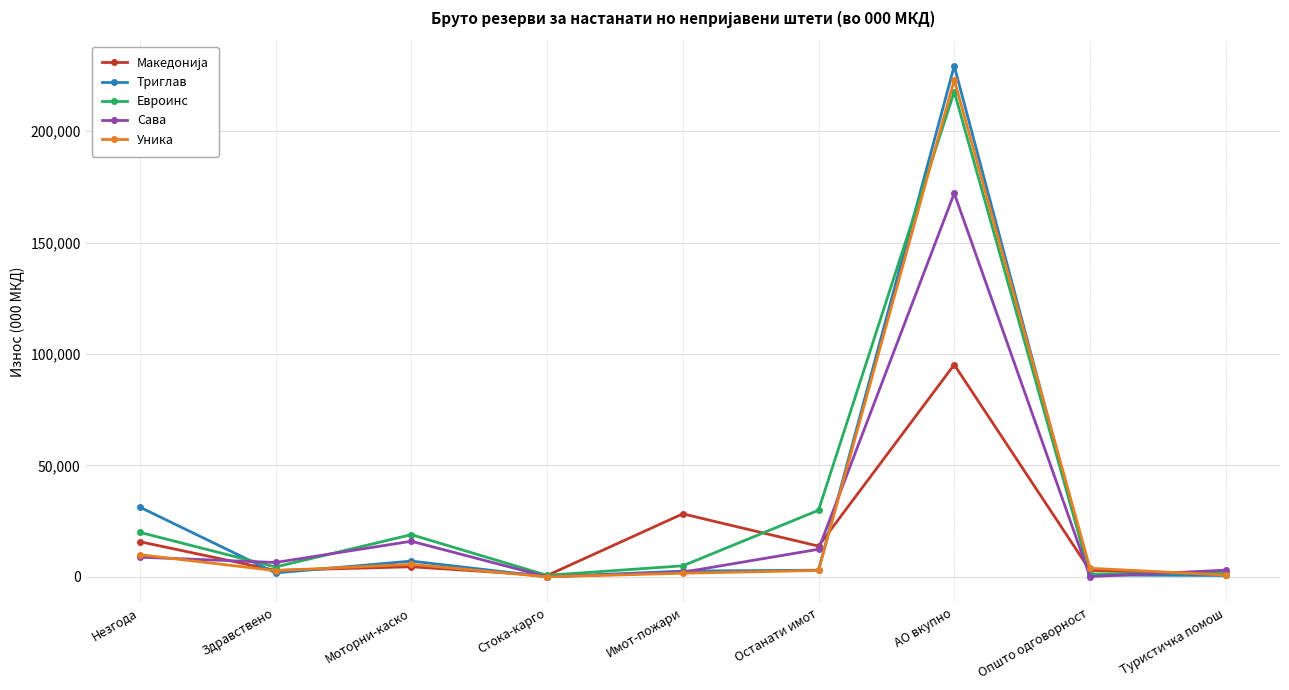

What is the sum of the Евроинс values at Општо одговорност and Моторни-каско?

20118.0